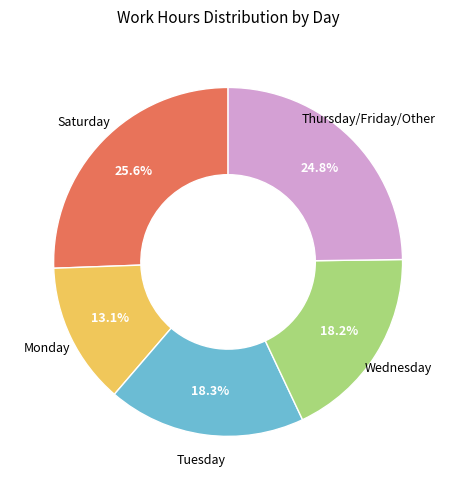

To the nearest percent, what is the average slice percentage?

20%